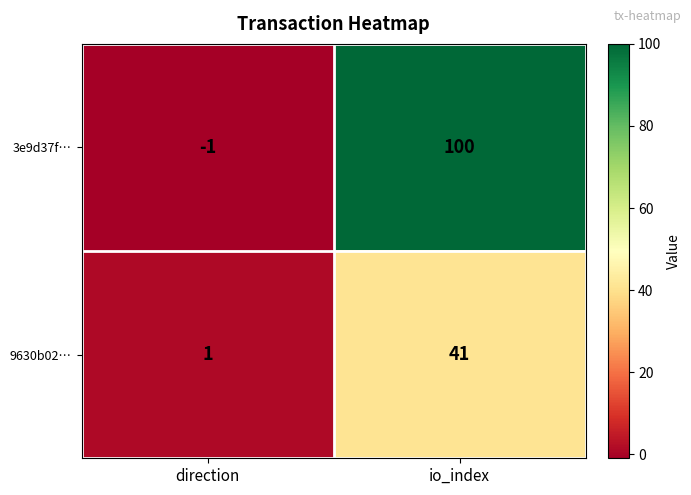

Reading left to right, extract all data points from this chart.

3e9d37f…: -1	100
9630b02…: 1	41